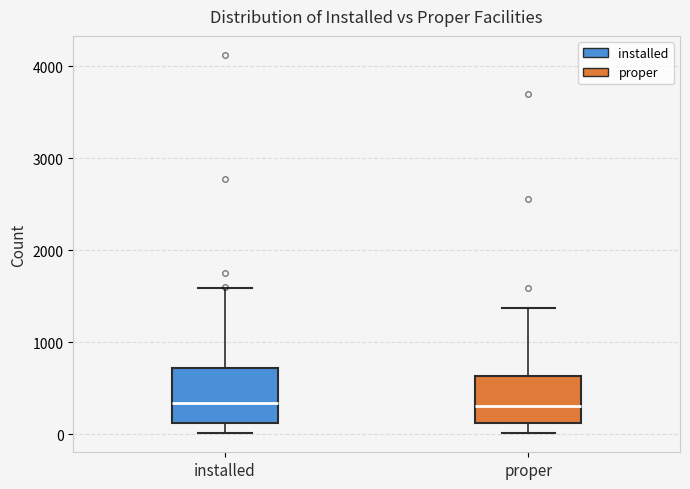

Where does the median line of the box for installed sit on the y-axis? The values are not printed on the chart, so give them approximately, as read against the axis.

300